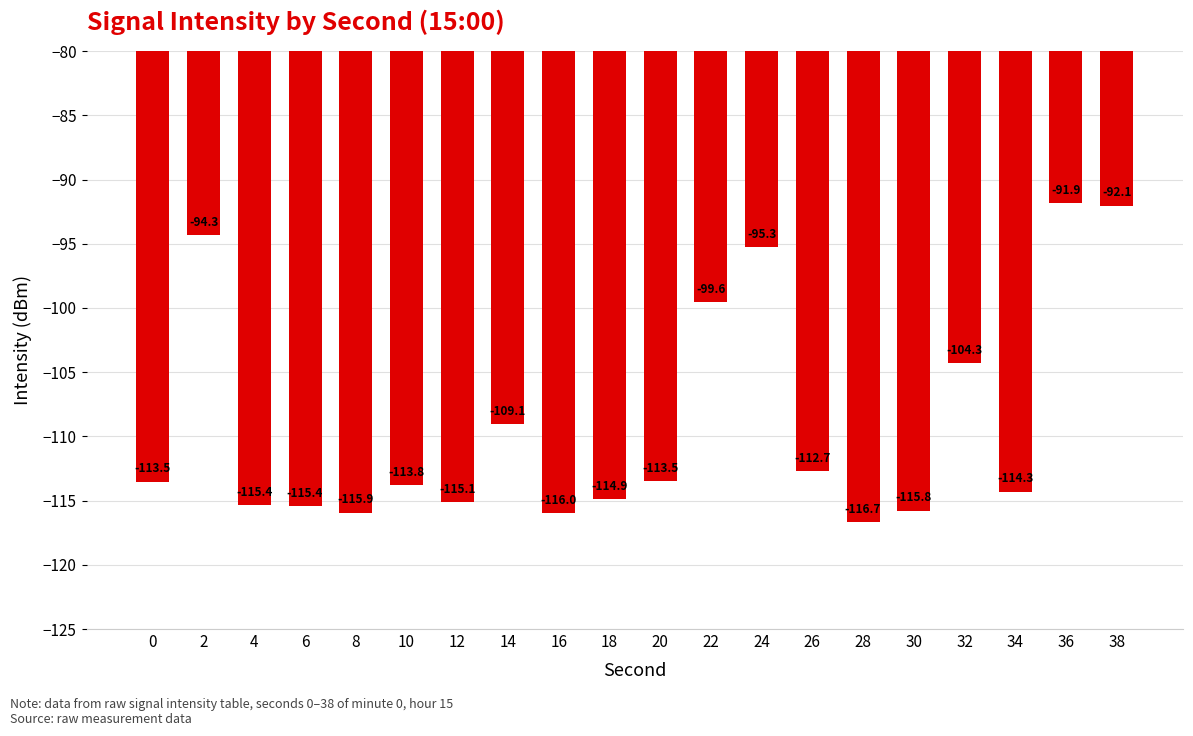

Is it true that the value at 24 is -50.6?

False